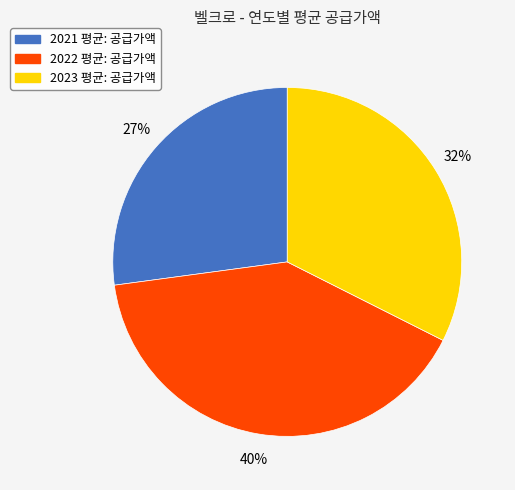

Is it true that 2022 is 40% of the pie?

True